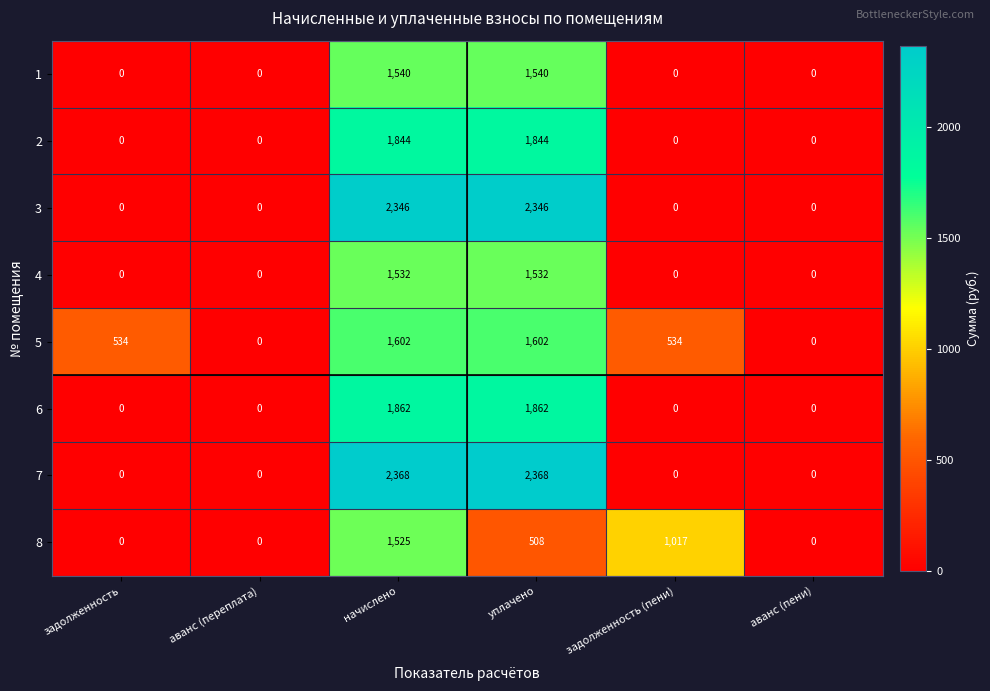

Rank the series by their maximum value, from highest to lowest.

7, 3, 6, 2, 5, 1, 4, 8